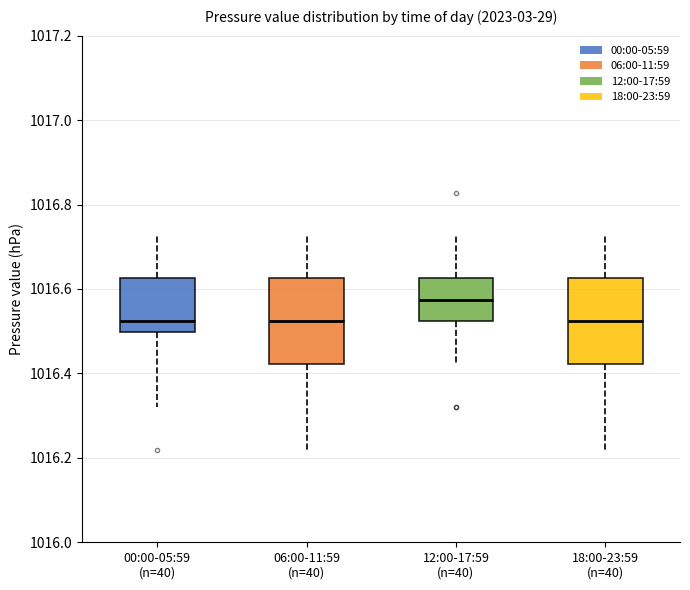

Reading left to right, read every box against the y-axis: the position of its median line, the range the box covers, and the ends of its whiskers. The values are not printed on the chart, so give them approximately, as read against the axis.

00:00-05:59 (n=40): median 1016.52, box 1016.50 to 1016.62, whiskers 1016.32 to 1016.72
06:00-11:59 (n=40): median 1016.52, box 1016.42 to 1016.62, whiskers 1016.22 to 1016.72
12:00-17:59 (n=40): median 1016.58, box 1016.52 to 1016.62, whiskers 1016.42 to 1016.72
18:00-23:59 (n=40): median 1016.52, box 1016.42 to 1016.62, whiskers 1016.22 to 1016.72